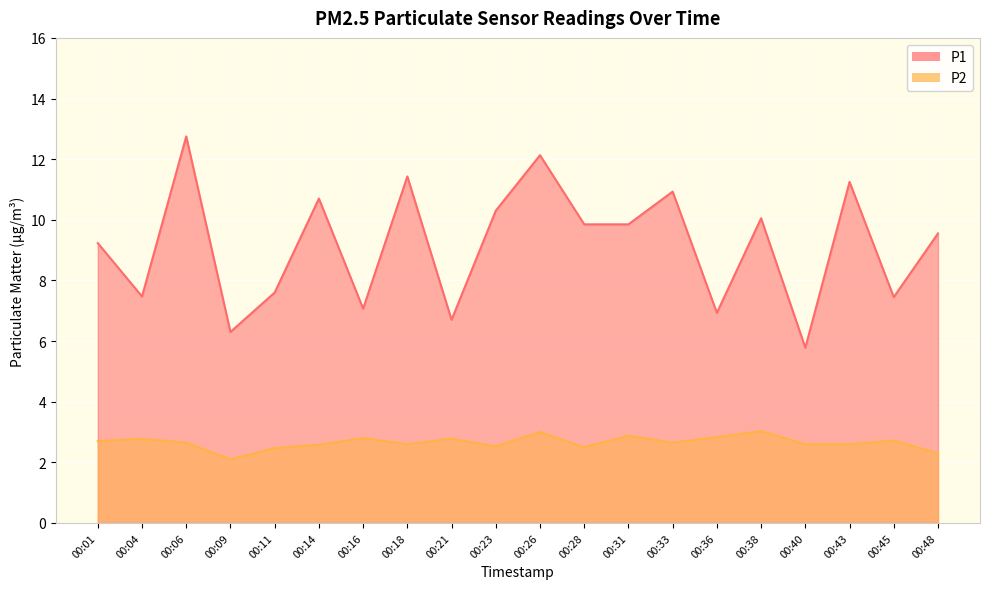

True or false: P1 and P2 intersect in this chart.

False